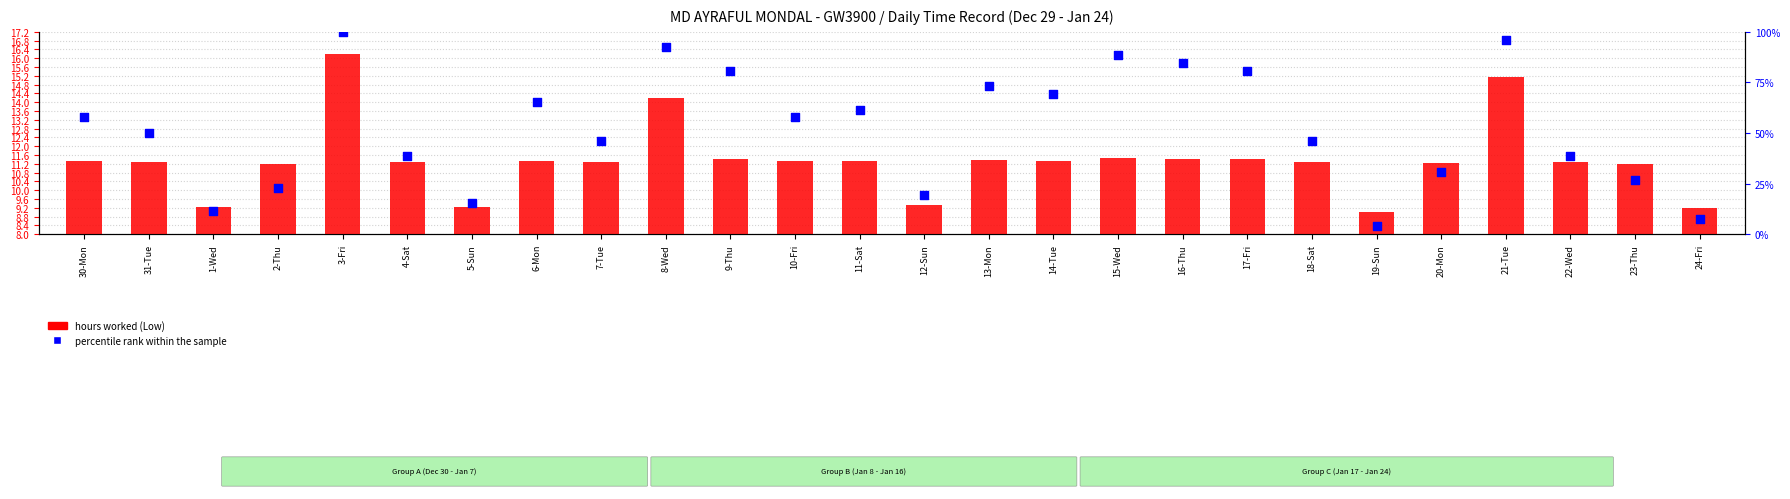

Which series contains the lowest Y value?

percentile rank within the sample